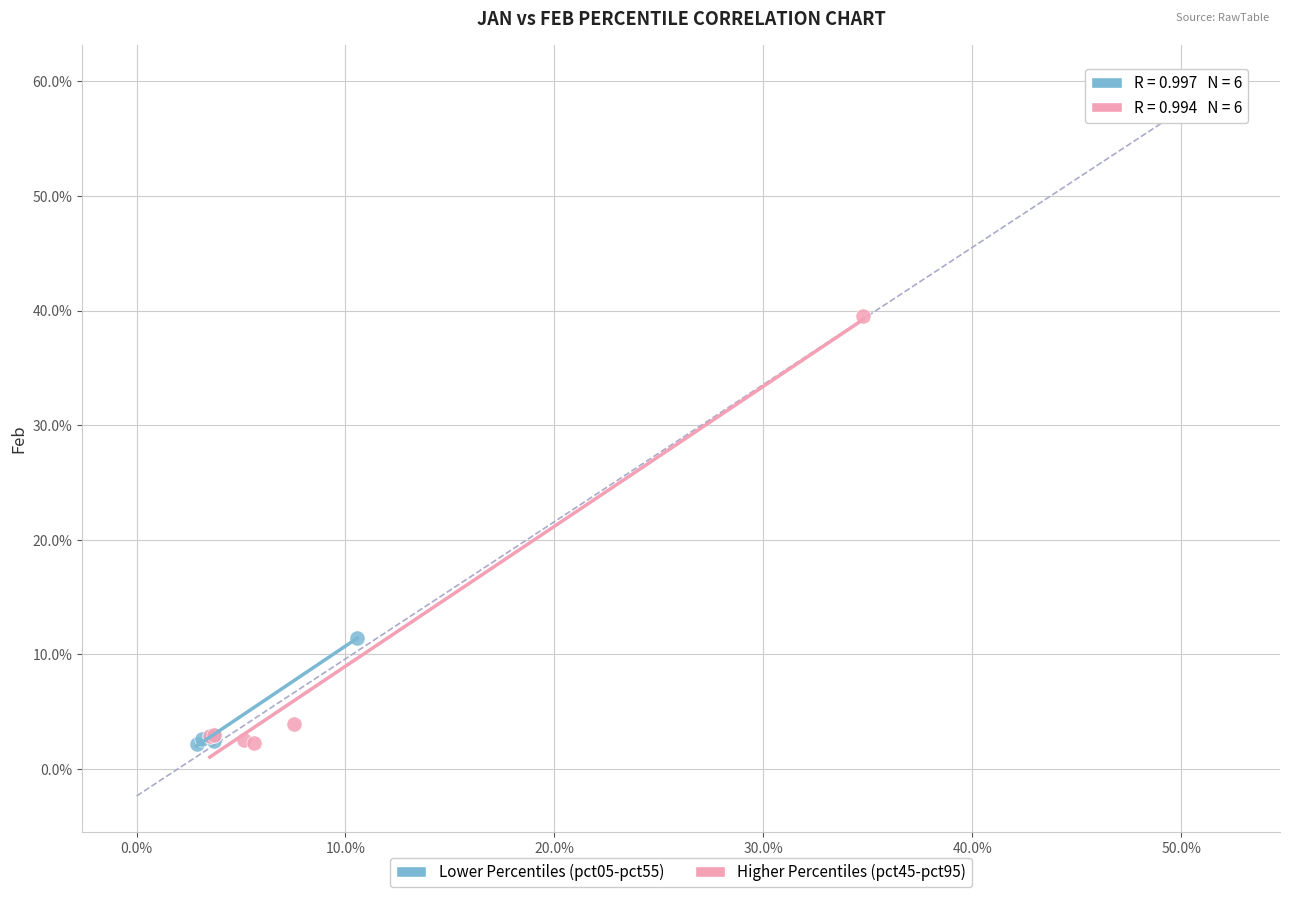

Which series has the largest Y range (max minus min)?

Higher Percentiles (pct45-pct95)